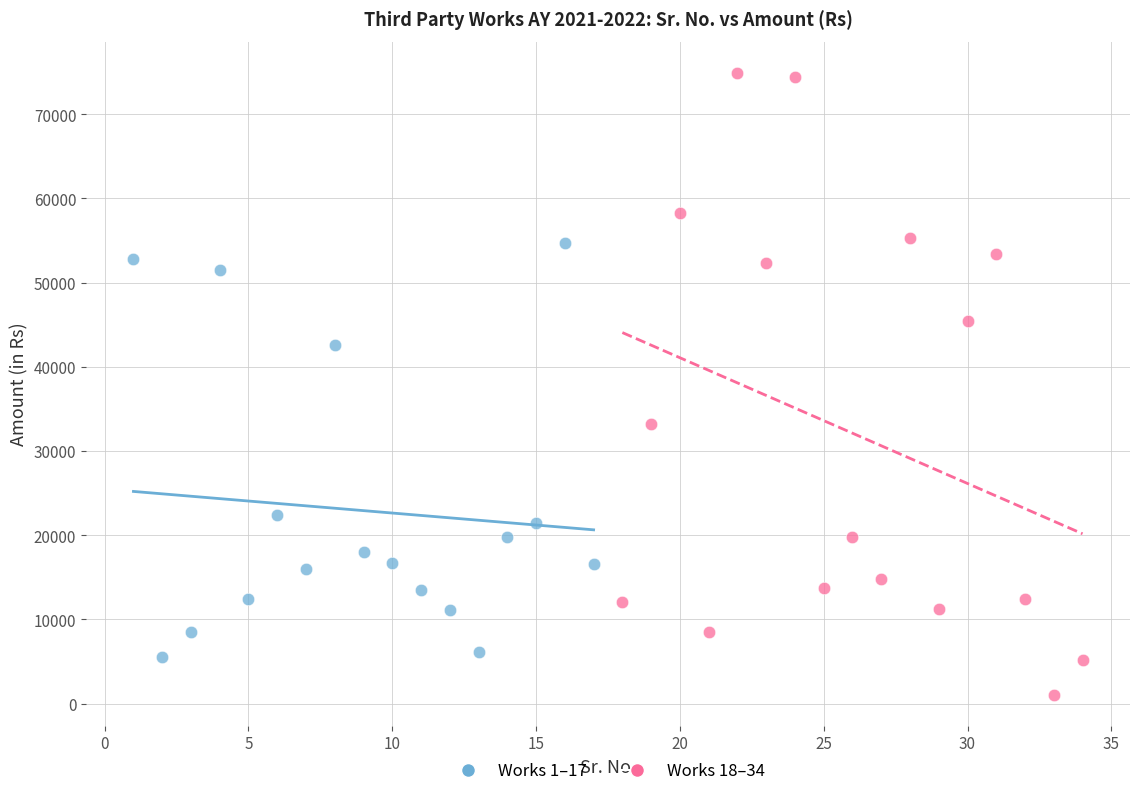

Which series has the largest Y range (max minus min)?

Works 18–34